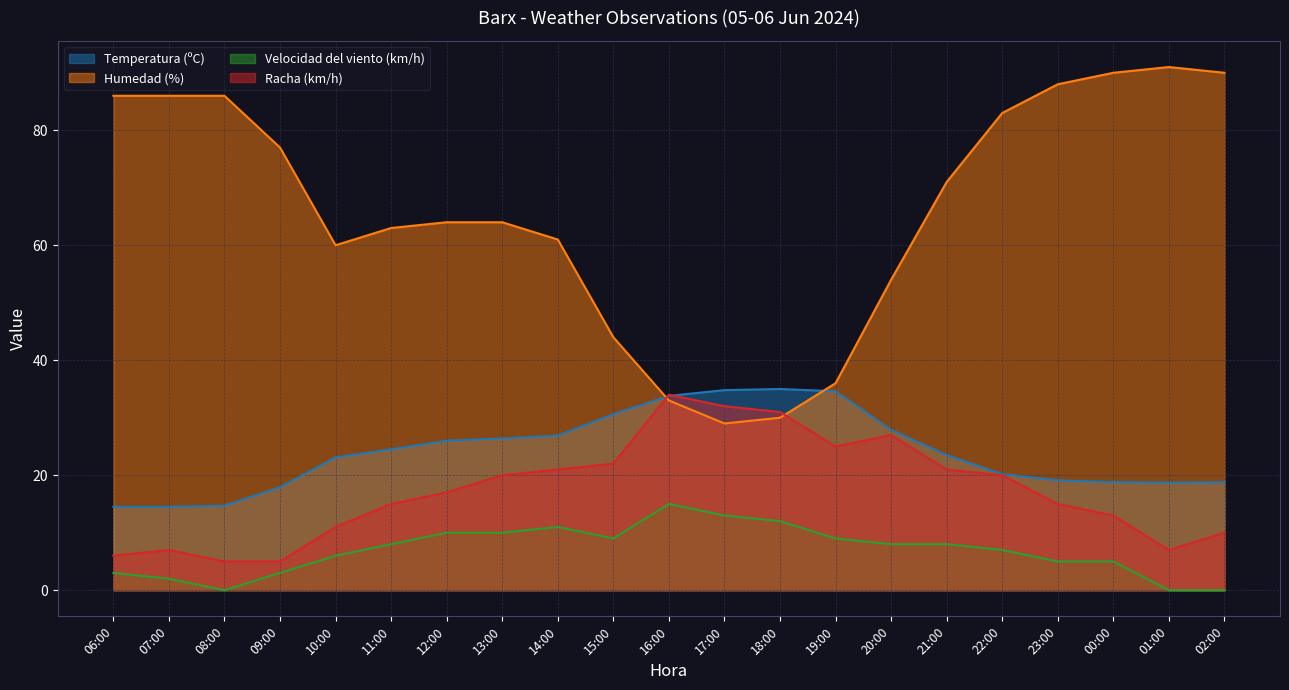

Which category has the lowest value across all series?

08:00